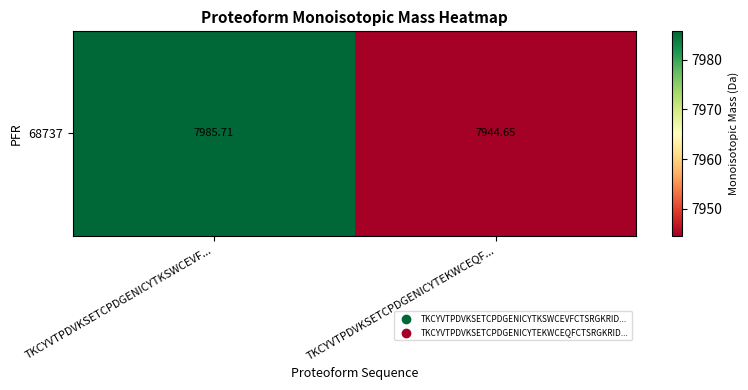

Reading right to left, list all the values displayed in this chart.

7944.6	7985.7